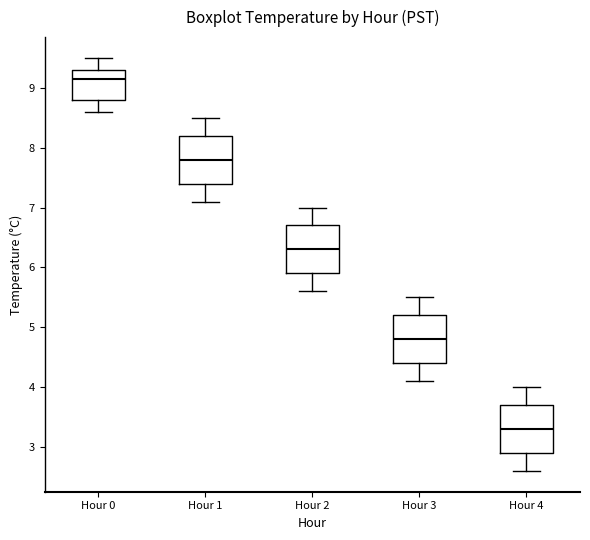

Reading left to right, read every box against the y-axis: the position of its median line, the range the box covers, and the ends of its whiskers. The values are not printed on the chart, so give them approximately, as read against the axis.

Hour 0: median 9.2, box 8.8 to 9.3, whiskers 8.6 to 9.5
Hour 1: median 7.8, box 7.4 to 8.2, whiskers 7.1 to 8.5
Hour 2: median 6.3, box 5.9 to 6.7, whiskers 5.6 to 7.0
Hour 3: median 4.8, box 4.4 to 5.2, whiskers 4.1 to 5.5
Hour 4: median 3.3, box 2.9 to 3.7, whiskers 2.6 to 4.0